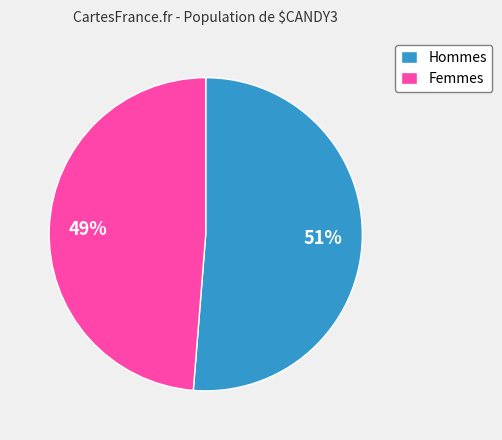

Between Femmes and Hommes, which is larger?

Hommes